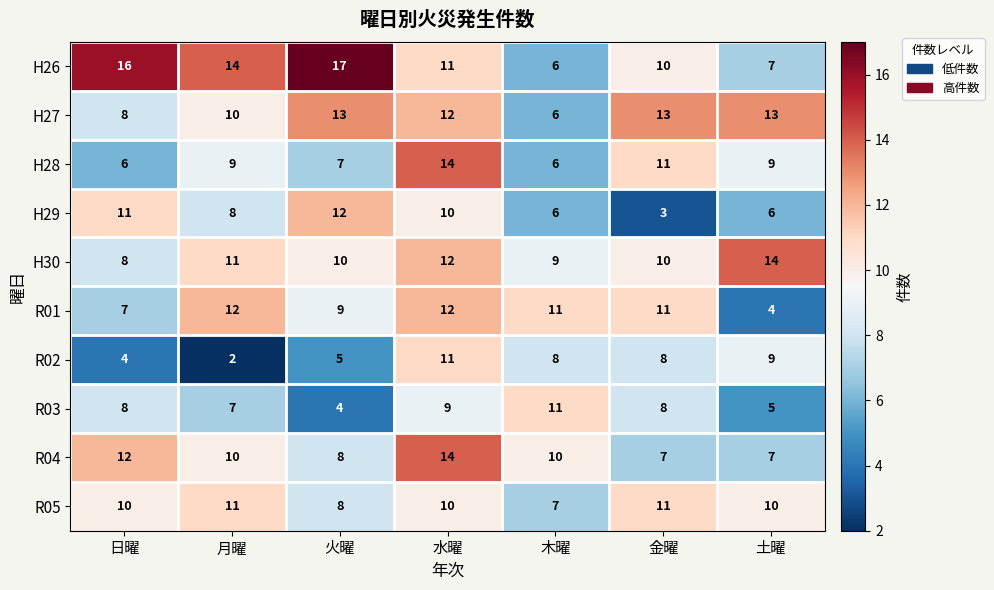

Which series has the largest range (max minus min)?

H26